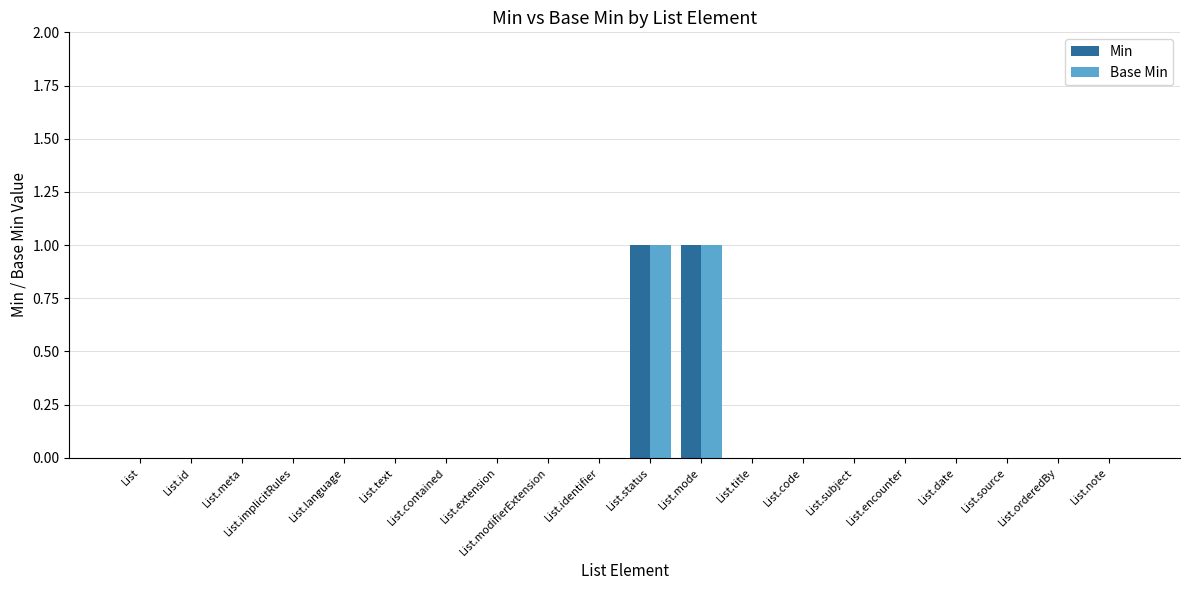

The Base Min series shows 0 at List.language. True or false?

True